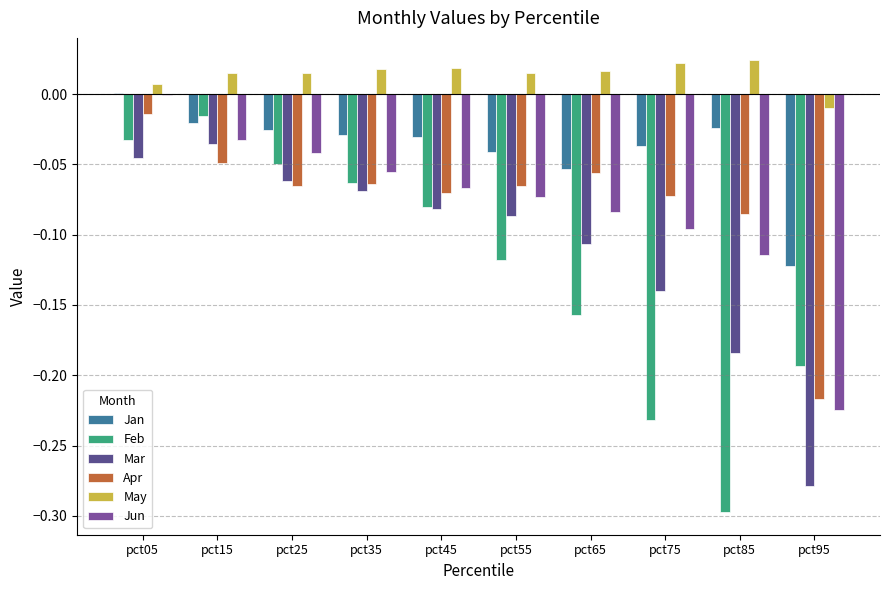

Are the bars grouped side by side (vs. stacked)?

Yes